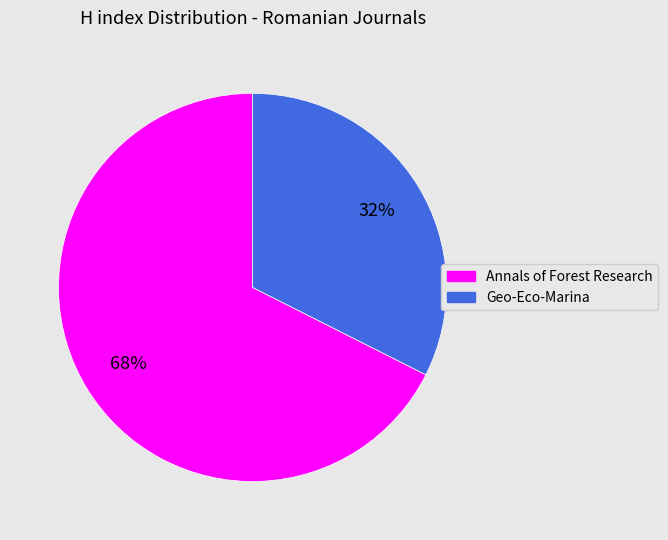

How many segments does this pie chart have?

2